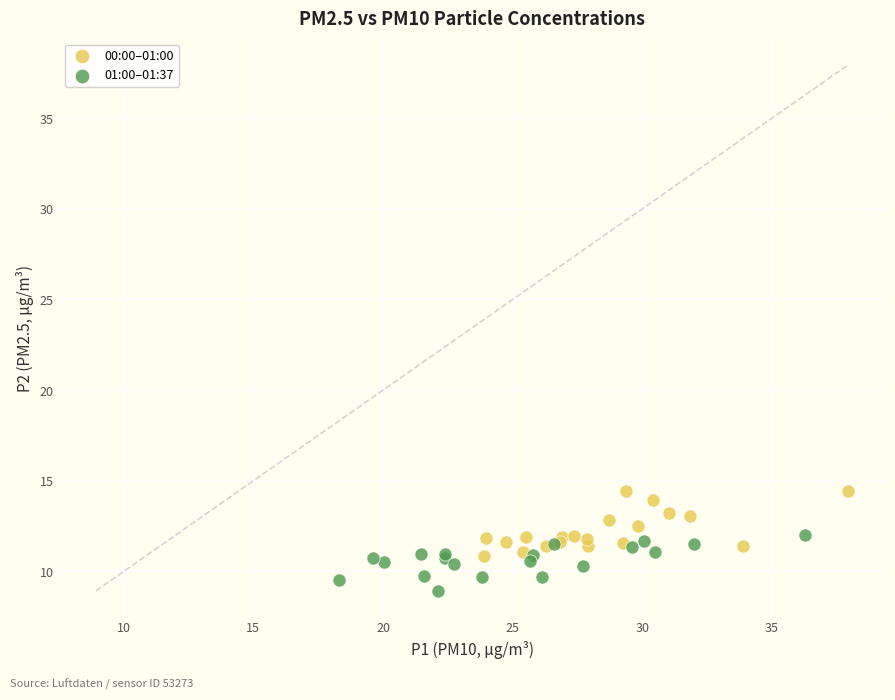

Which series contains the highest Y value?

00:00–01:00